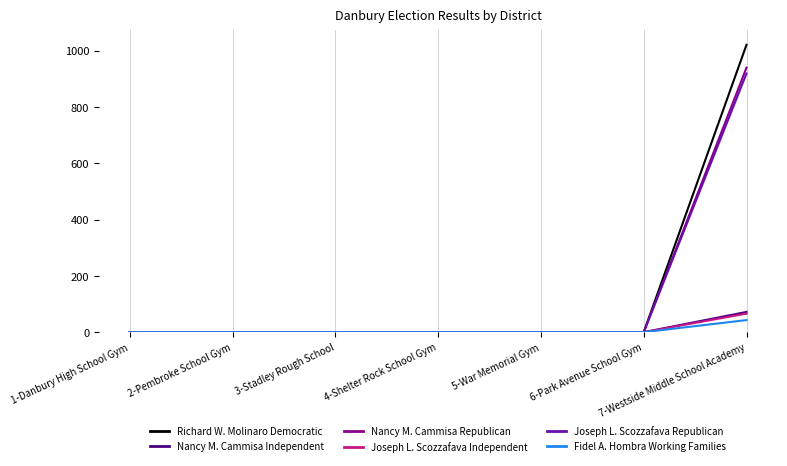

Which series has the largest total across all categories?

Richard W. Molinaro Democratic